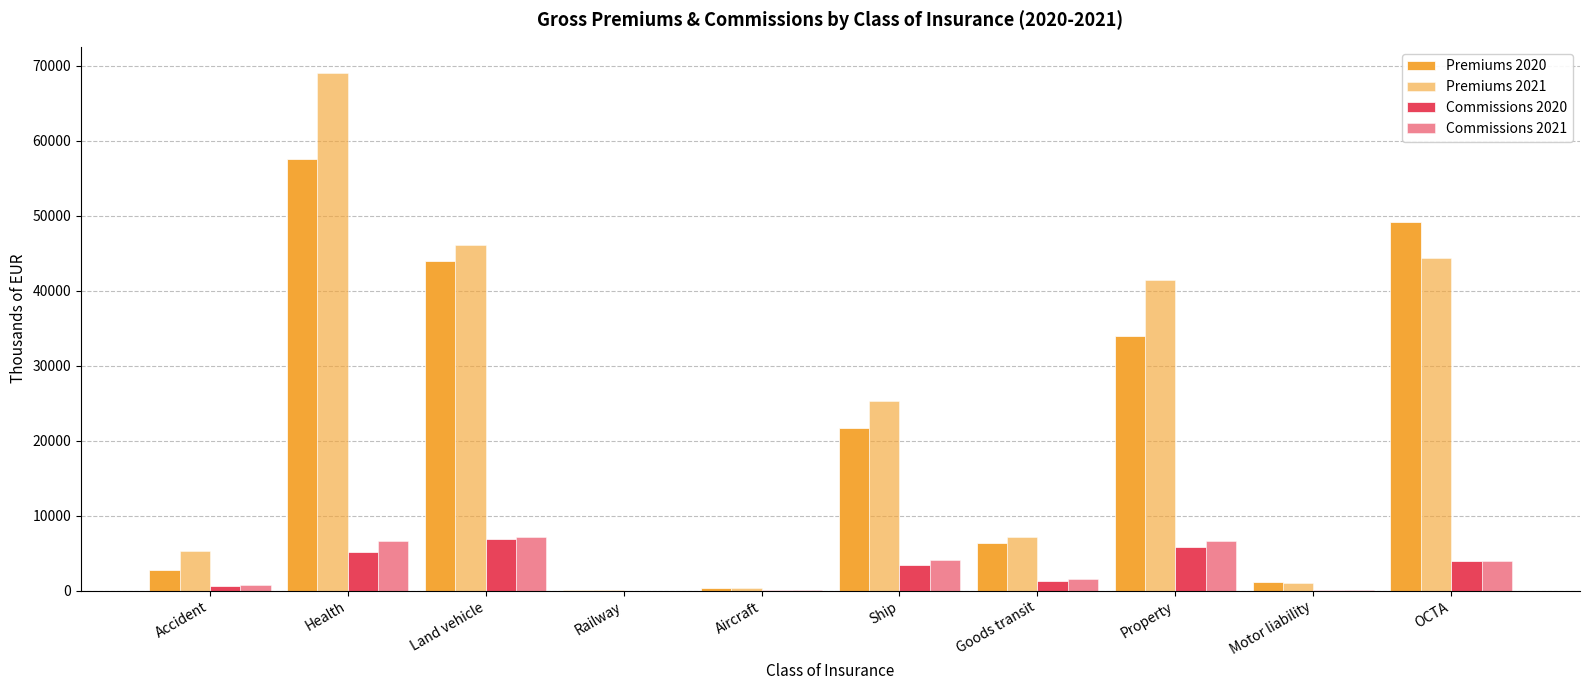

At which category is the sum across all series the highest?

Health